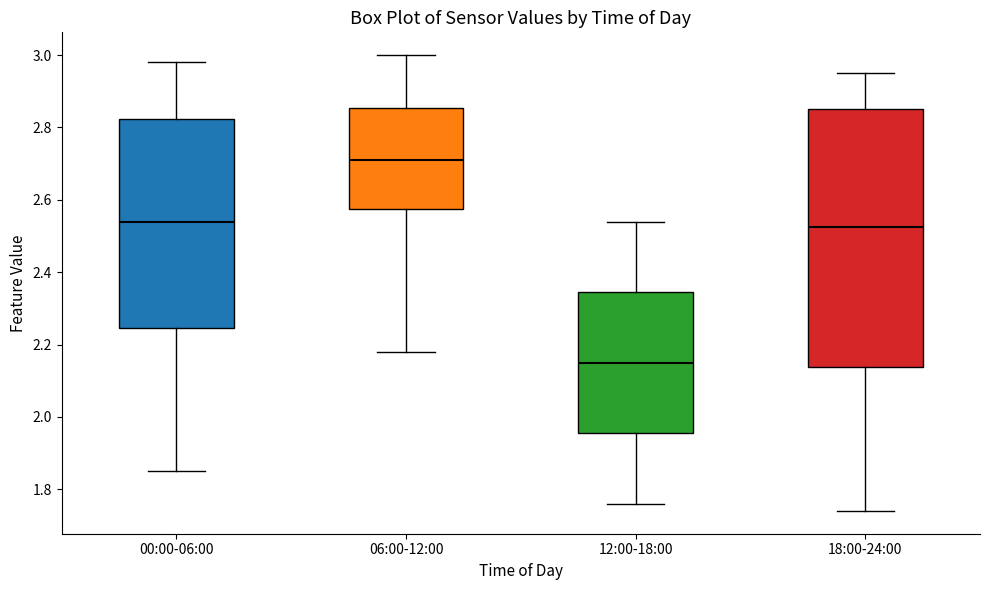

Where does the upper whisker of the box for 00:00-06:00 end on the y-axis? The values are not printed on the chart, so give them approximately, as read against the axis.

2.98